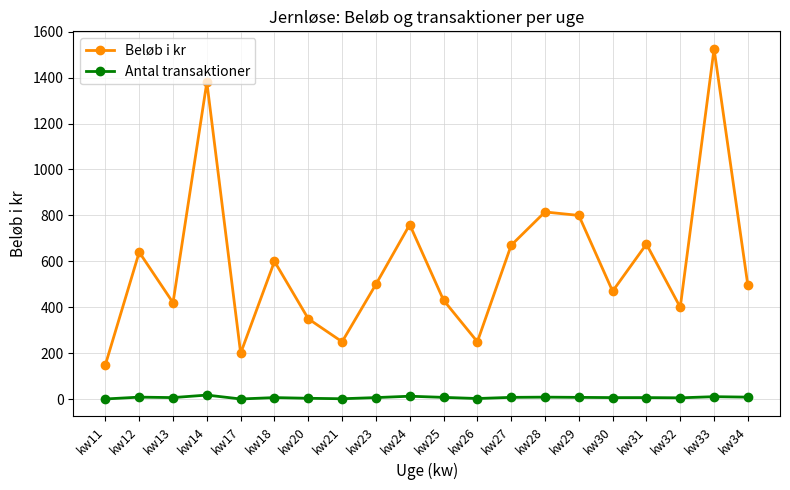

Where is the first local maximum for Beløb i kr?

kw12